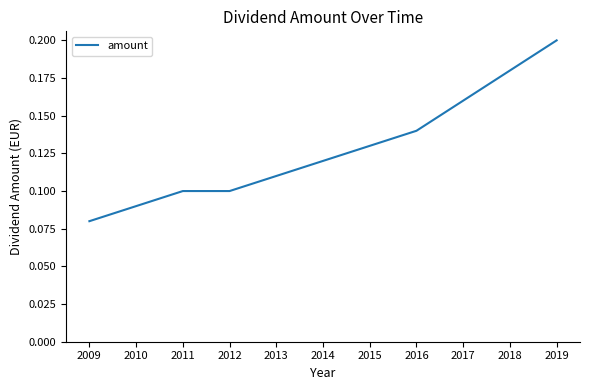

Is it true that the value at 2014 is 0.1?

True